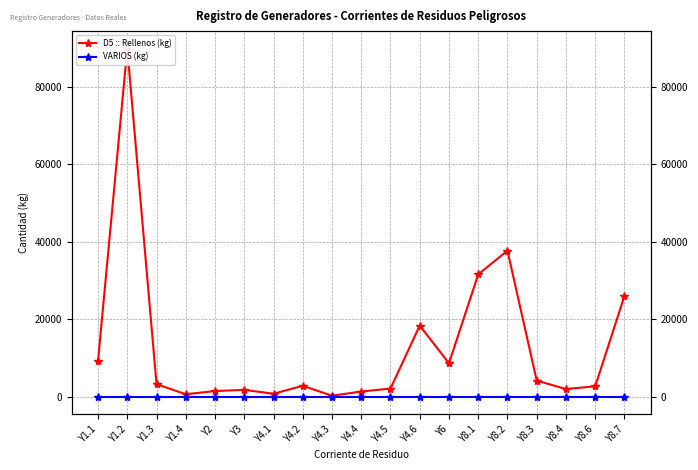

Which series has the widest spread of values?

D5 :: Rellenos (kg)